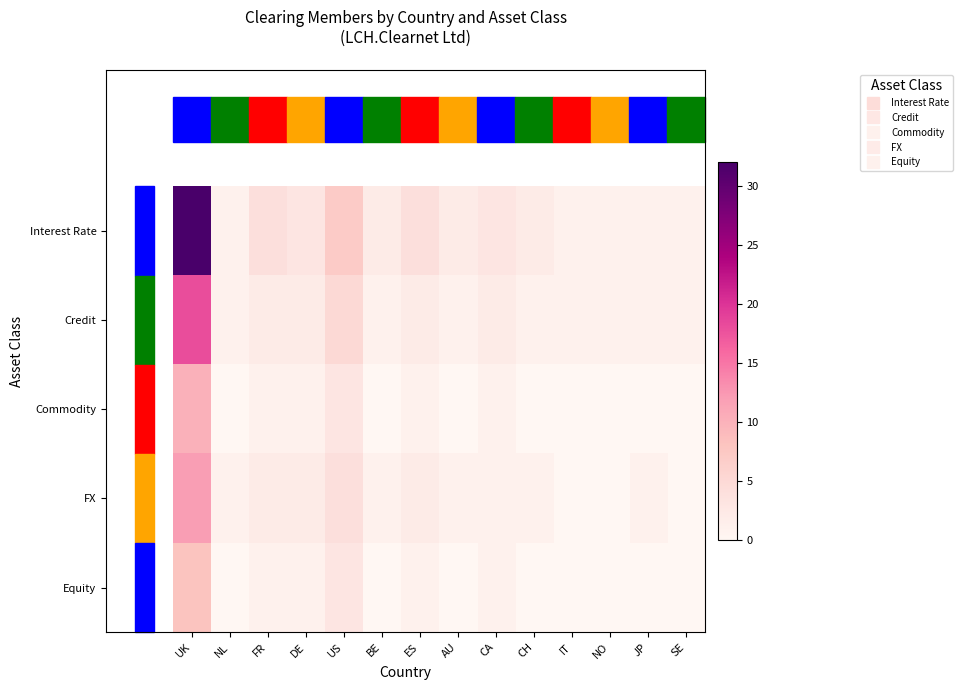

Rank the series by their maximum value, from lowest to highest.

Equity, Commodity, FX, Credit, Interest Rate